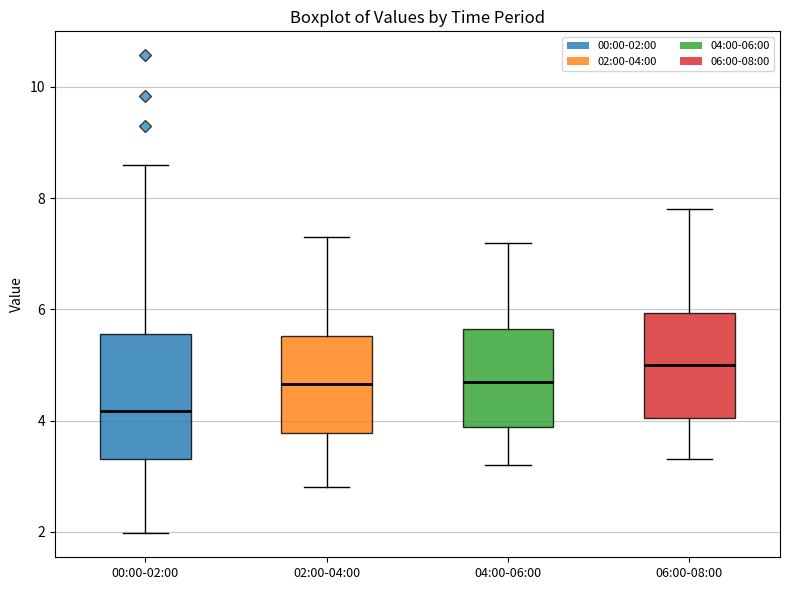

Reading left to right, transcribe this box plot: for each box, give where its median line is, the range the box spans, and where its two whiskers end, as read against the y-axis. The values are not printed on the chart, so give them approximately, as read against the axis.

00:00-02:00: median 4.2, box 3.4 to 5.6, whiskers 2.0 to 8.6
02:00-04:00: median 4.6, box 3.8 to 5.6, whiskers 2.8 to 7.4
04:00-06:00: median 4.8, box 3.8 to 5.6, whiskers 3.2 to 7.2
06:00-08:00: median 5.0, box 4.0 to 6.0, whiskers 3.4 to 7.8